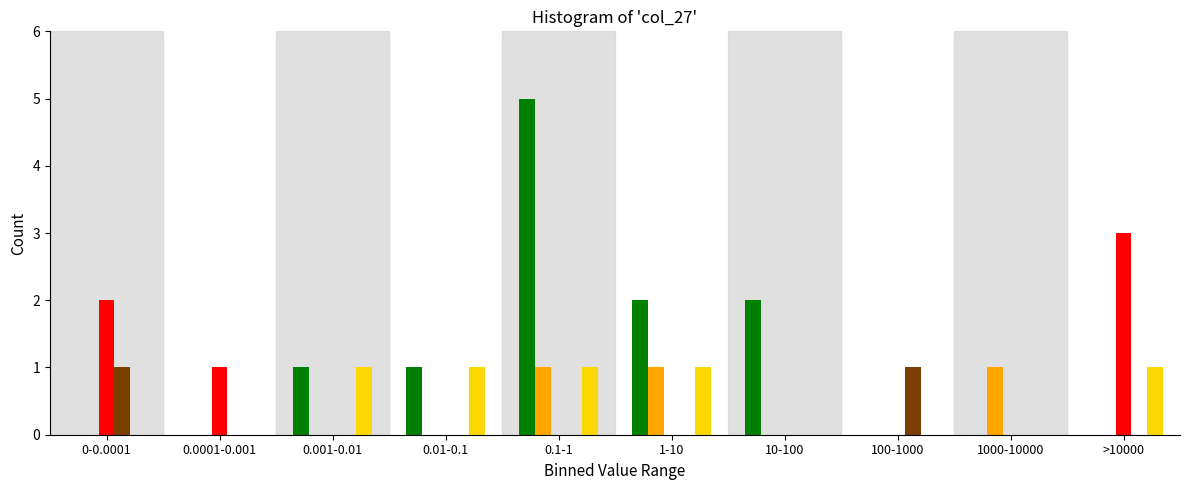

At which category does the chart reach its peak across all series?

0.1-1